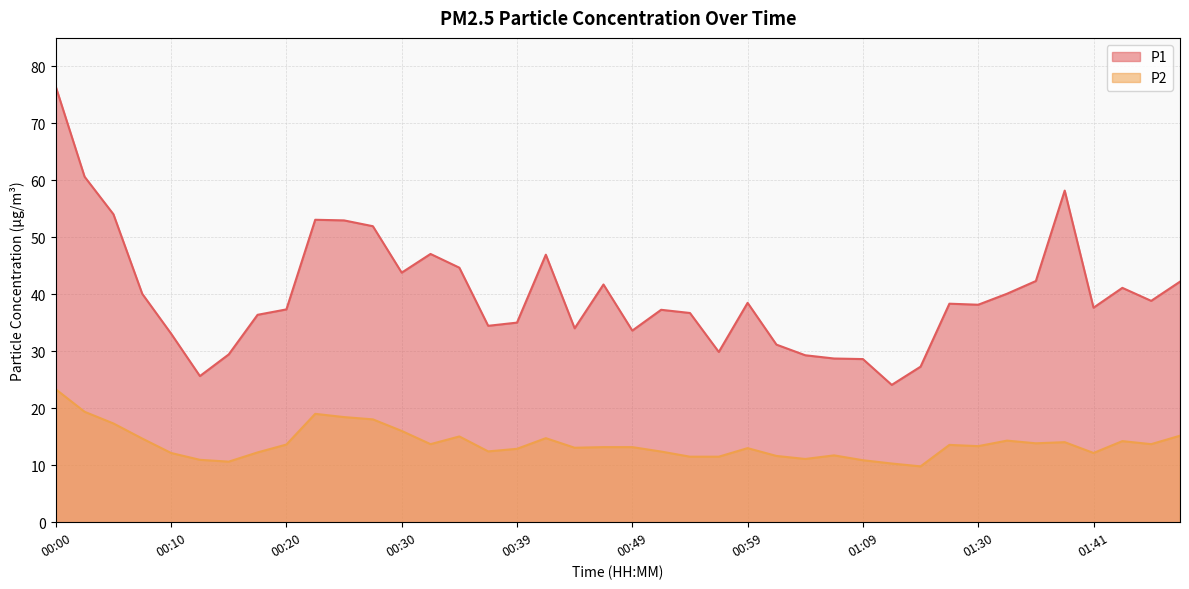

What position from the left is 00:37?

16